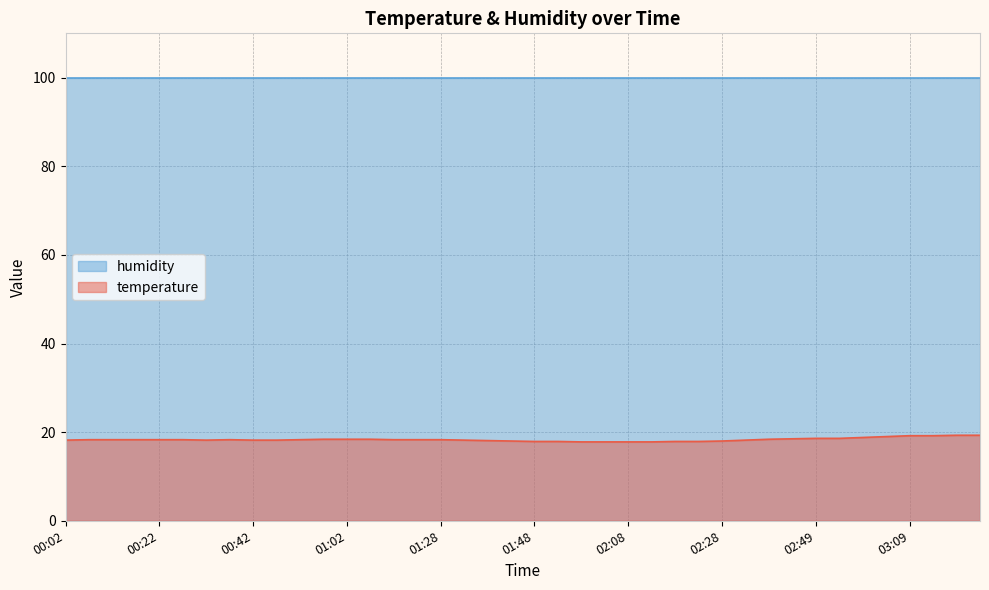

What is the difference between the maximum and minimum values?

1.5